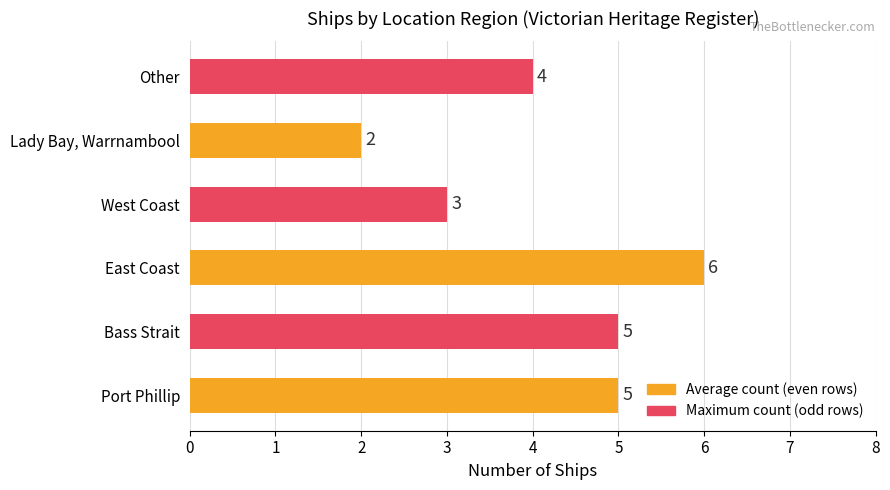

What is the sum of all values?

25